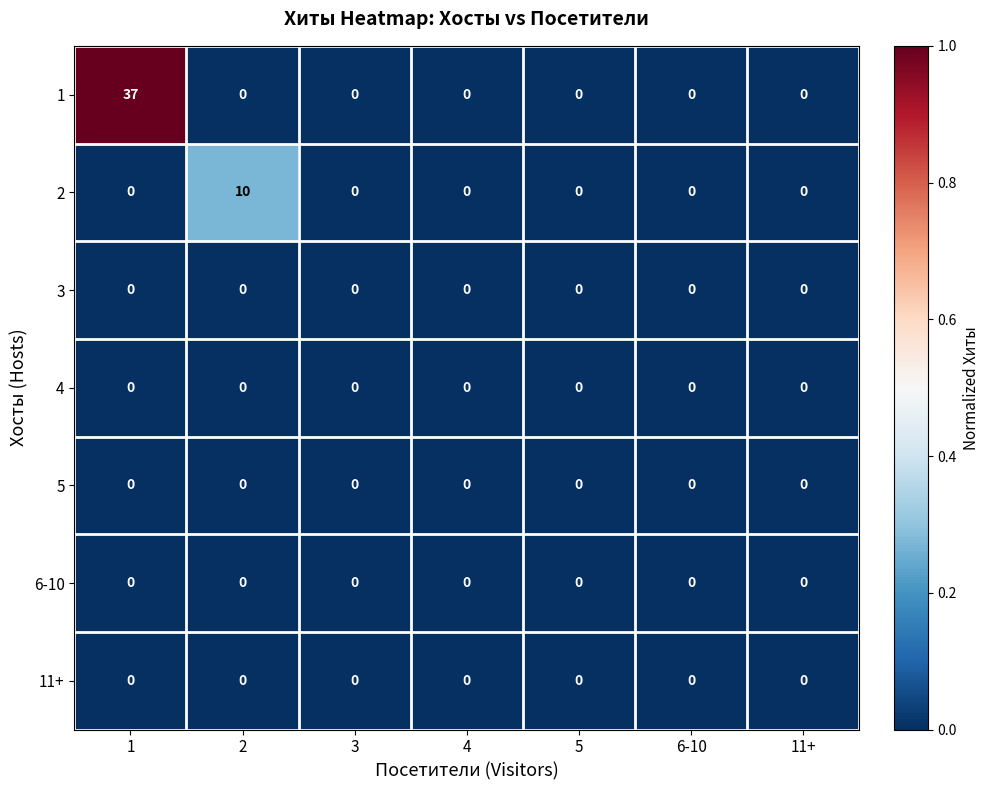

What is the difference between the highest and lowest values at 2?

10